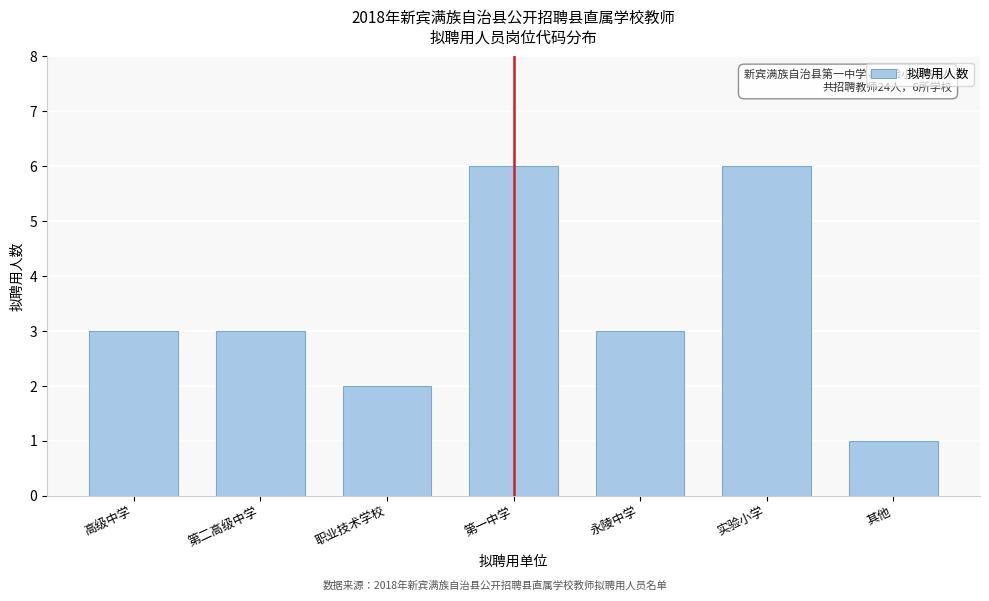

Reading left to right, extract all data points from this chart.

高级中学=3	第二高级中学=3	职业技术学校=2	第一中学=6	永陵中学=3	实验小学=6	其他=1